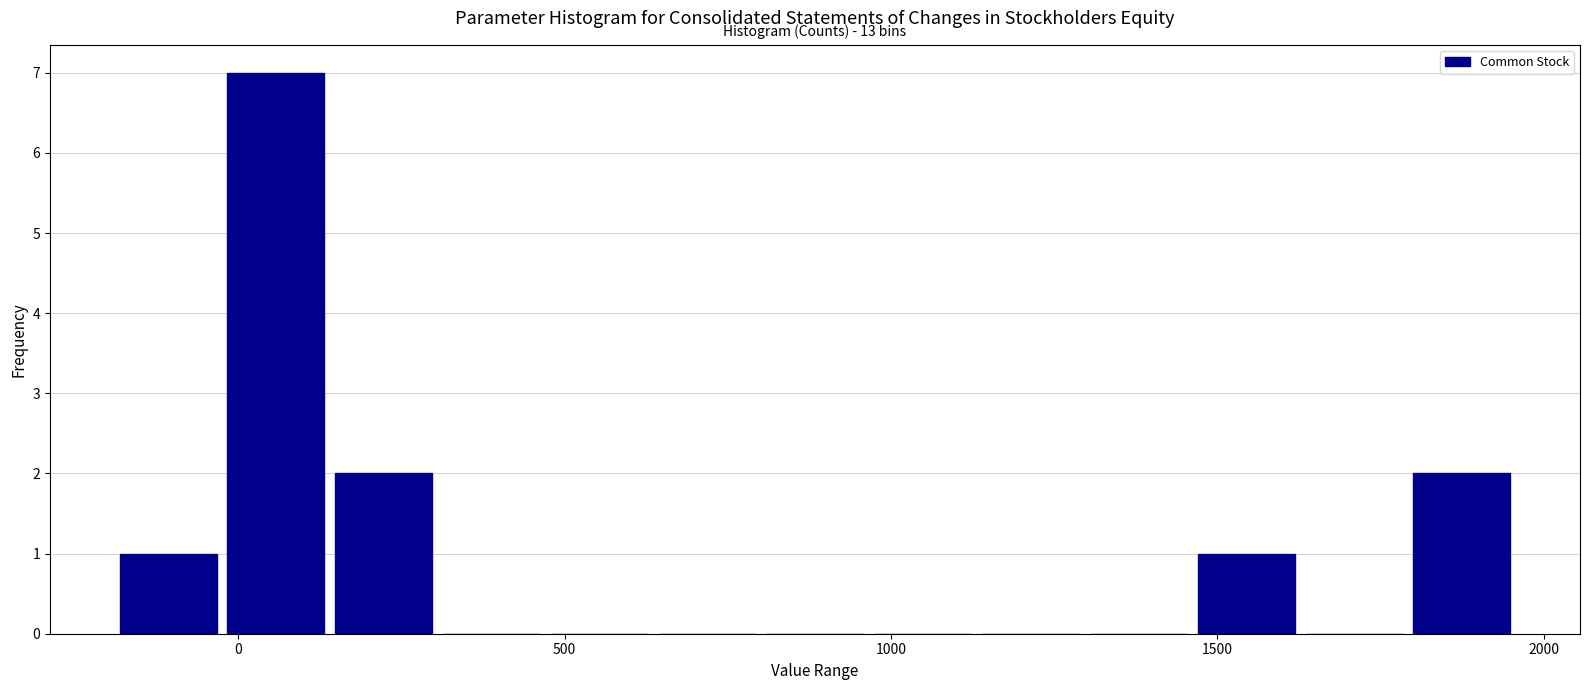

Read against the x-axis, roughly where is the centre of the tallest bar?

50